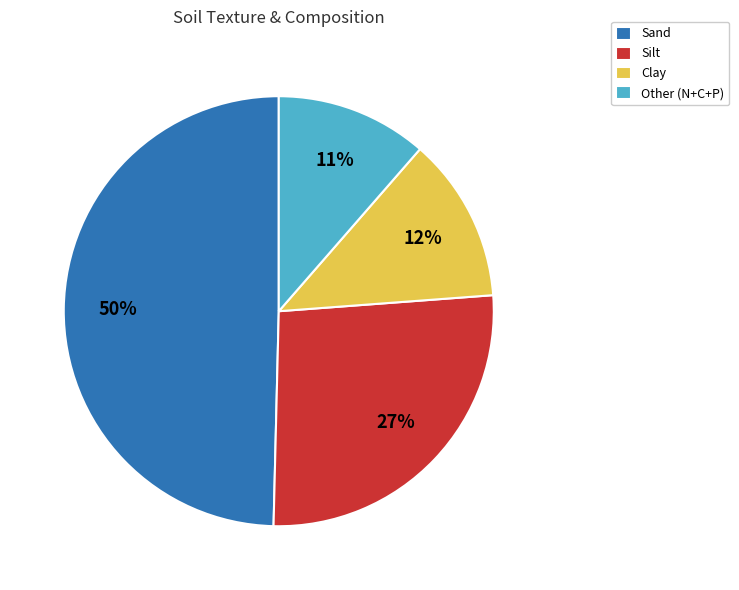

Rank the categories by value from highest to lowest.

Sand, Silt, Clay, Other (N+C+P)